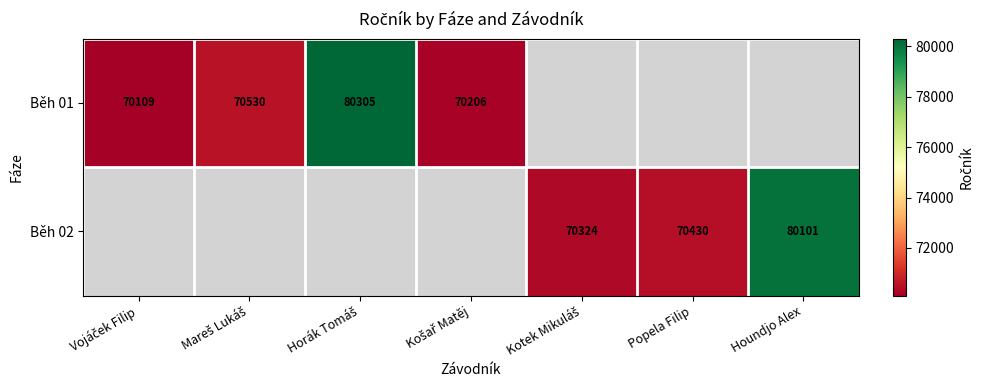

The Běh 02 series shows 70430 at Popela Filip. True or false?

True